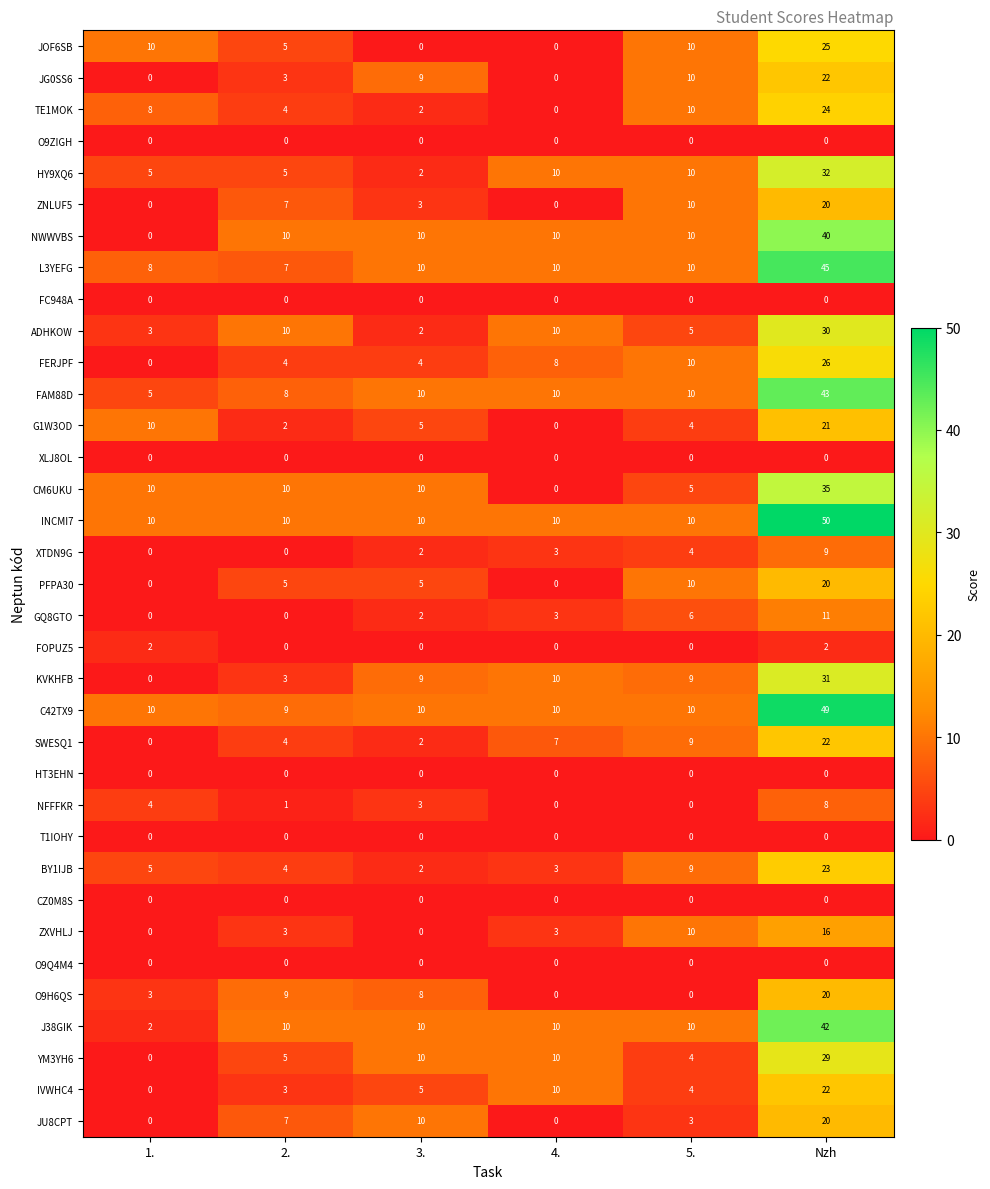

Between 2. and 4., which series saw the biggest shift?

CM6UKU